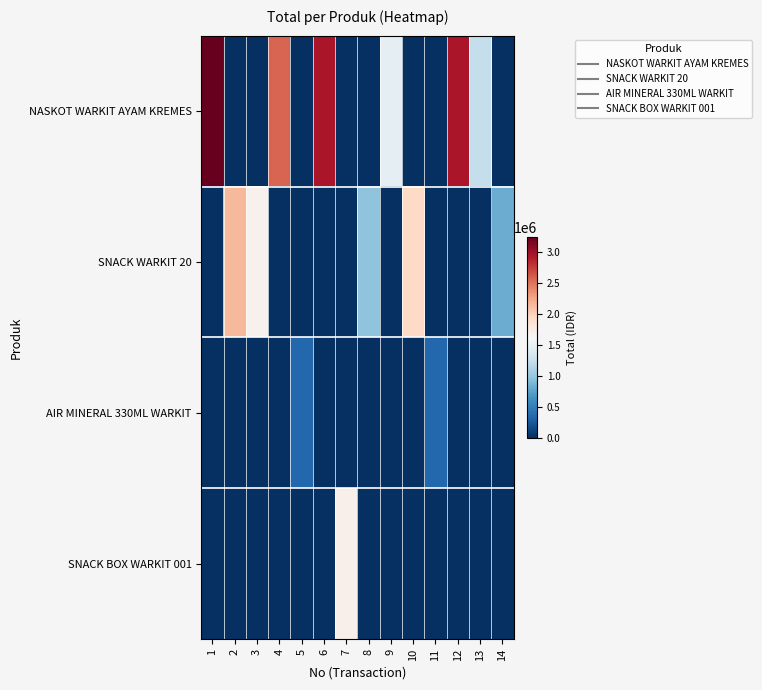

Reading left to right, list all the values displayed in this chart.

NASKOT WARKIT AYAM KREMES: 1=3245000	2=0	3=0	4=2566500	5=0	6=2950000	7=0	8=0	9=1475000	10=0	11=0	12=2950000	13=1239000	14=0
SNACK WARKIT 20: 1=0	2=2145000	3=1696500	4=0	5=0	6=0	7=0	8=975000	9=0	10=1950000	11=0	12=0	13=0	14=819000
AIR MINERAL 330ML WARKIT: 1=0	2=0	3=0	4=0	5=346000	6=0	7=0	8=0	9=0	10=0	11=346000	12=0	13=0	14=0
SNACK BOX WARKIT 001: 1=0	2=0	3=0	4=0	5=0	6=0	7=1700000	8=0	9=0	10=0	11=0	12=0	13=0	14=0